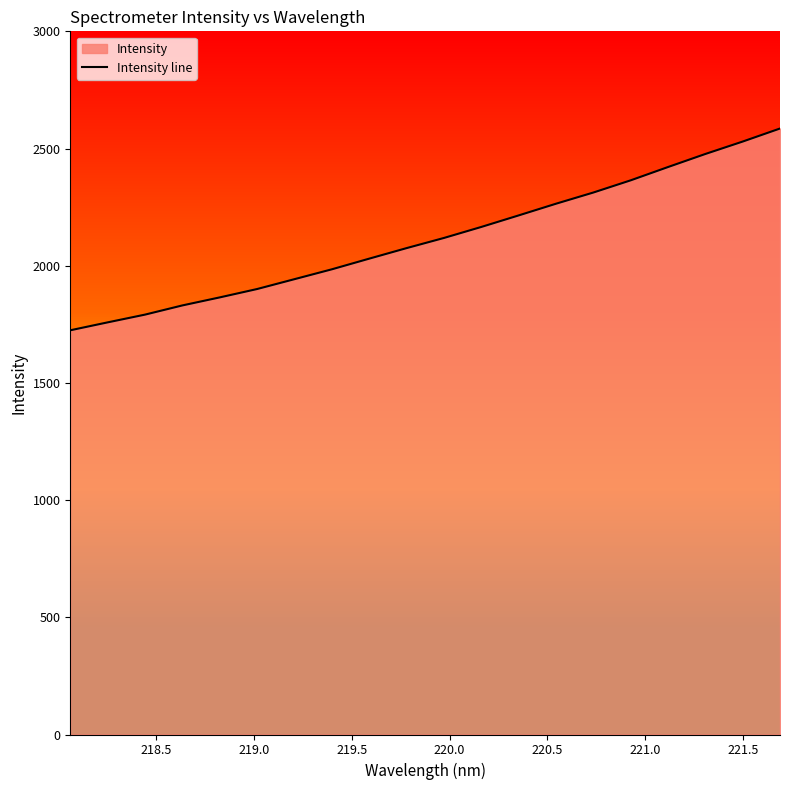

What is the value of the 15th point from the left?

2312.3